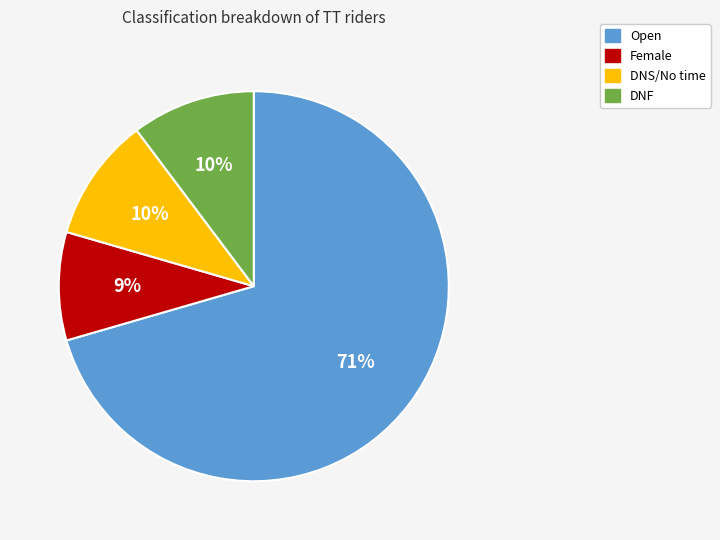

To the nearest percent, what percentage of the pie is DNF?

10%